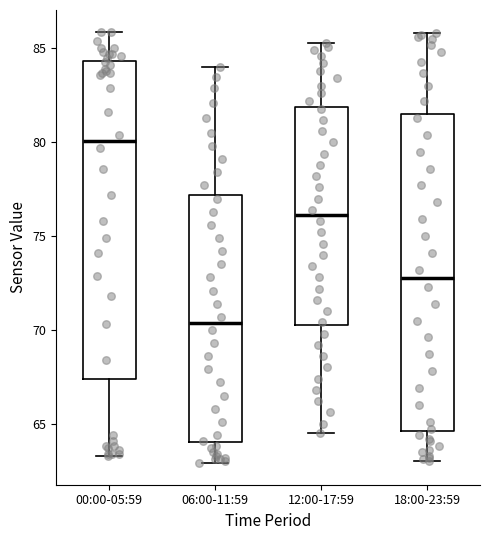

Reading left to right, transcribe this box plot: for each box, give where its median line is, the range the box spans, and where its two whiskers end, as read against the y-axis. The values are not printed on the chart, so give them approximately, as read against the axis.

00:00-05:59: median 80.0, box 67.5 to 84.5, whiskers 63.5 to 86.0
06:00-11:59: median 70.5, box 64.0 to 77.0, whiskers 63.0 to 84.0
12:00-17:59: median 76.0, box 70.5 to 82.0, whiskers 64.5 to 85.5
18:00-23:59: median 73.0, box 64.5 to 81.5, whiskers 63.0 to 86.0